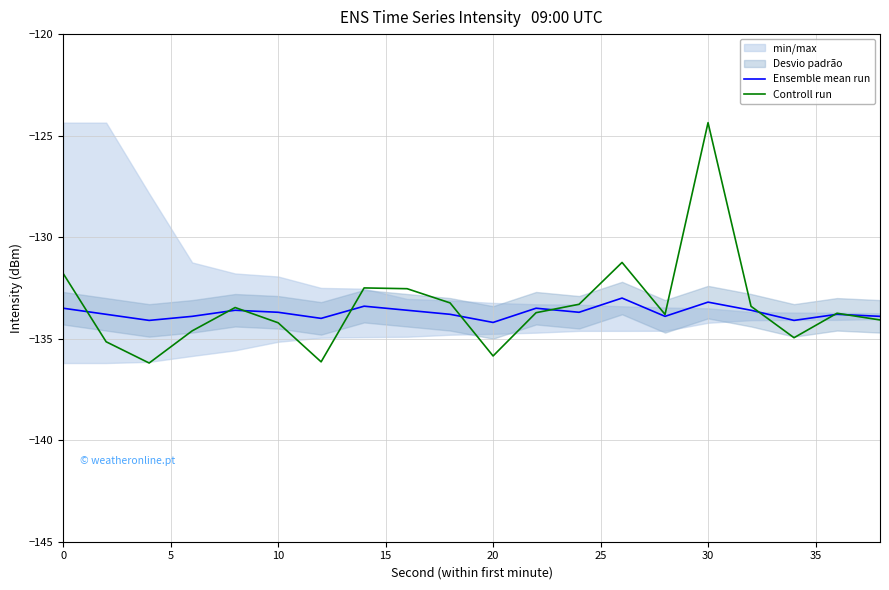

What is the highest value of the Ensemble mean run series?

-133.0